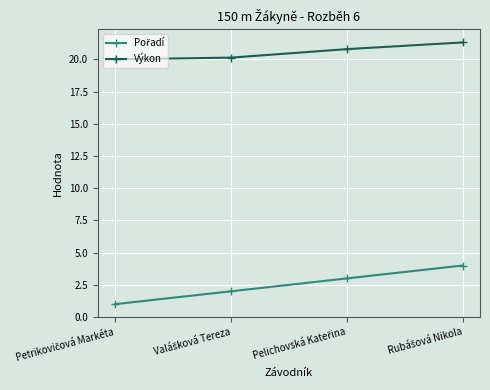

What is the difference between the maximum and minimum values in the Výkon series?

1.3